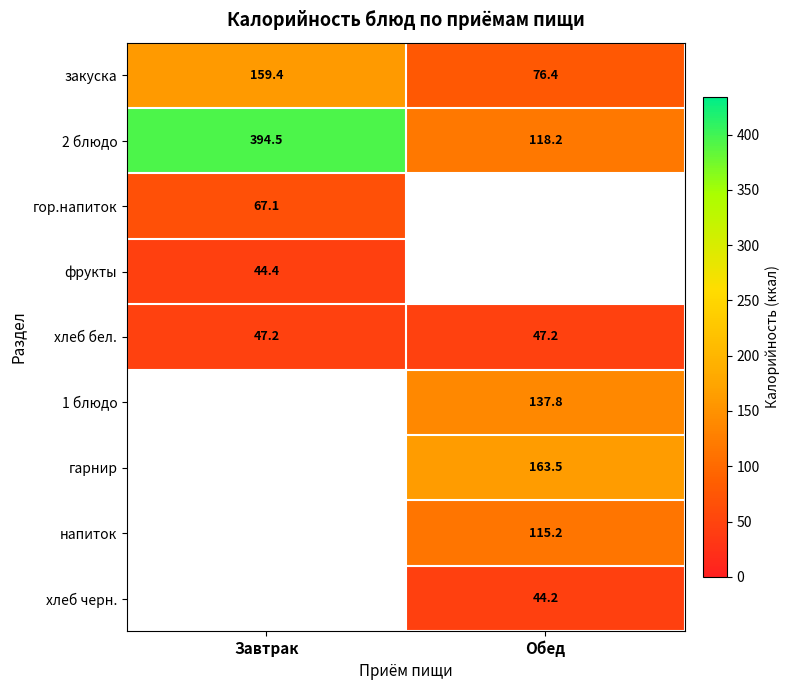

The 1 блюдо series shows 55.7 at Обед. True or false?

False